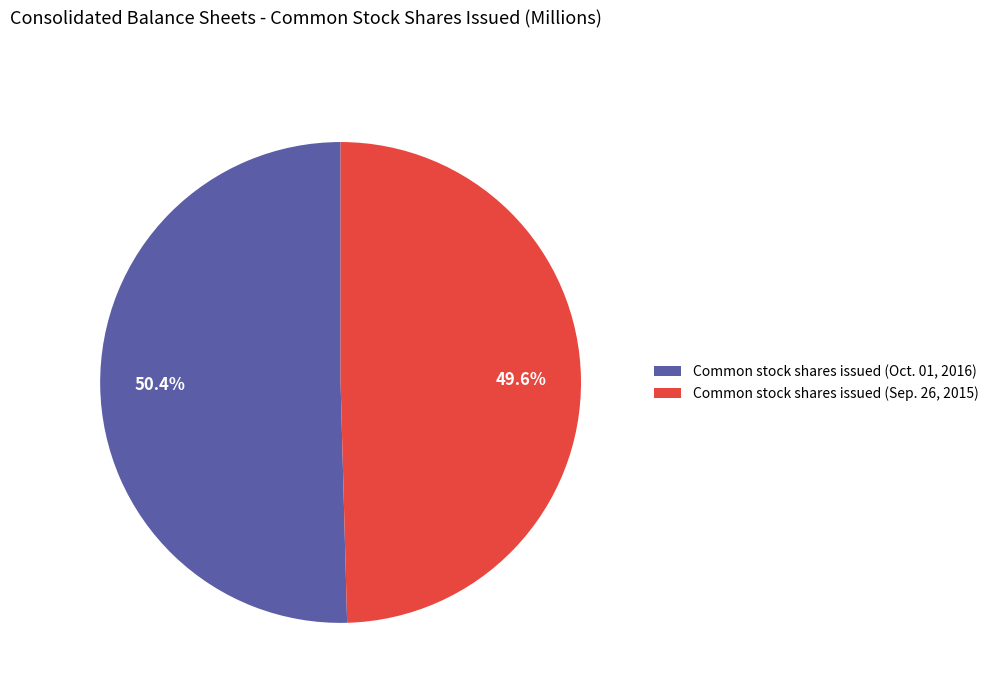

Which category accounts for the majority?

Common stock shares issued (Oct. 01, 2016)